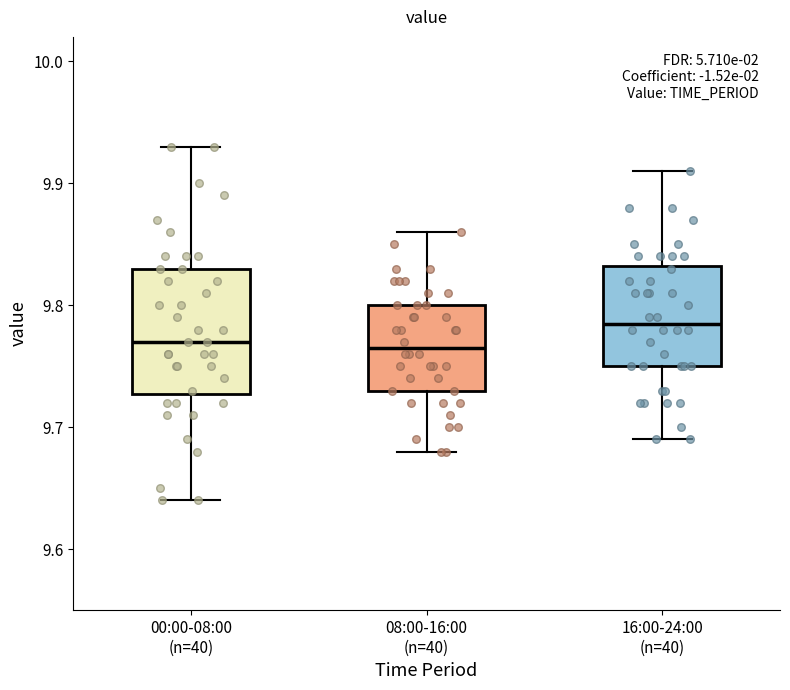

Comparing the boxes themselves (not the whiskers), which one is the tallest?

00:00-08:00 (n=40)